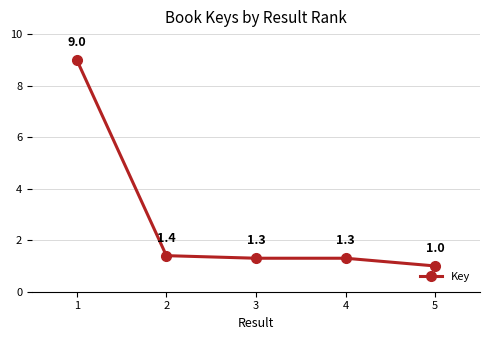

Approximately how many times larger is the value at 2 compared to 1?

0.2